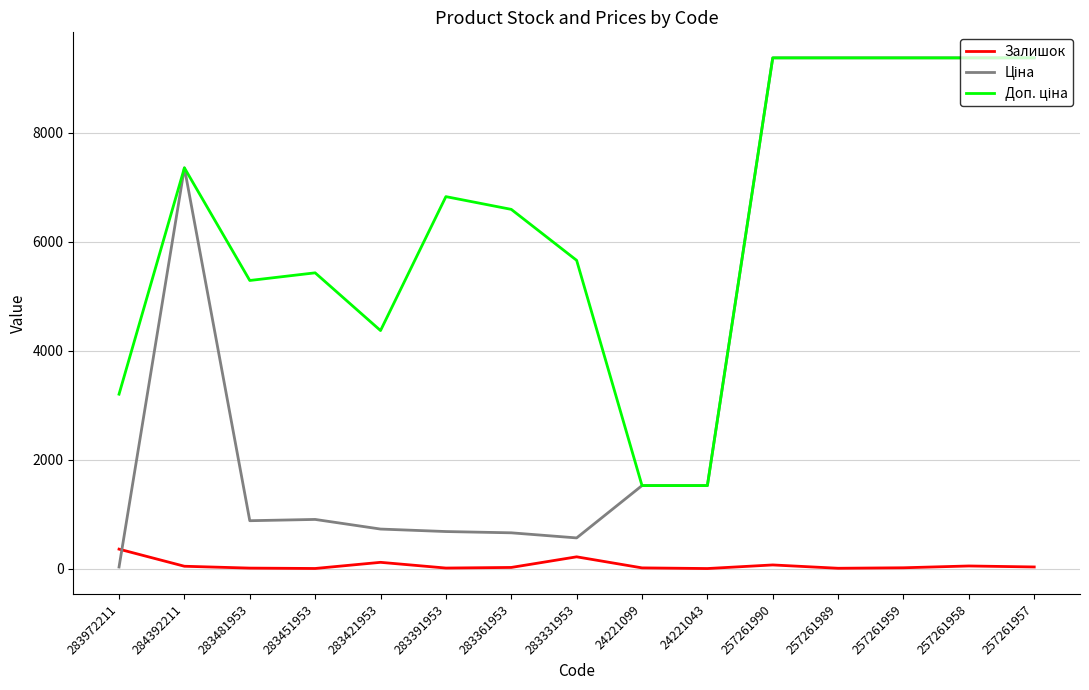

True or false: Залишок has a value of 33.0 at 257261957.

True